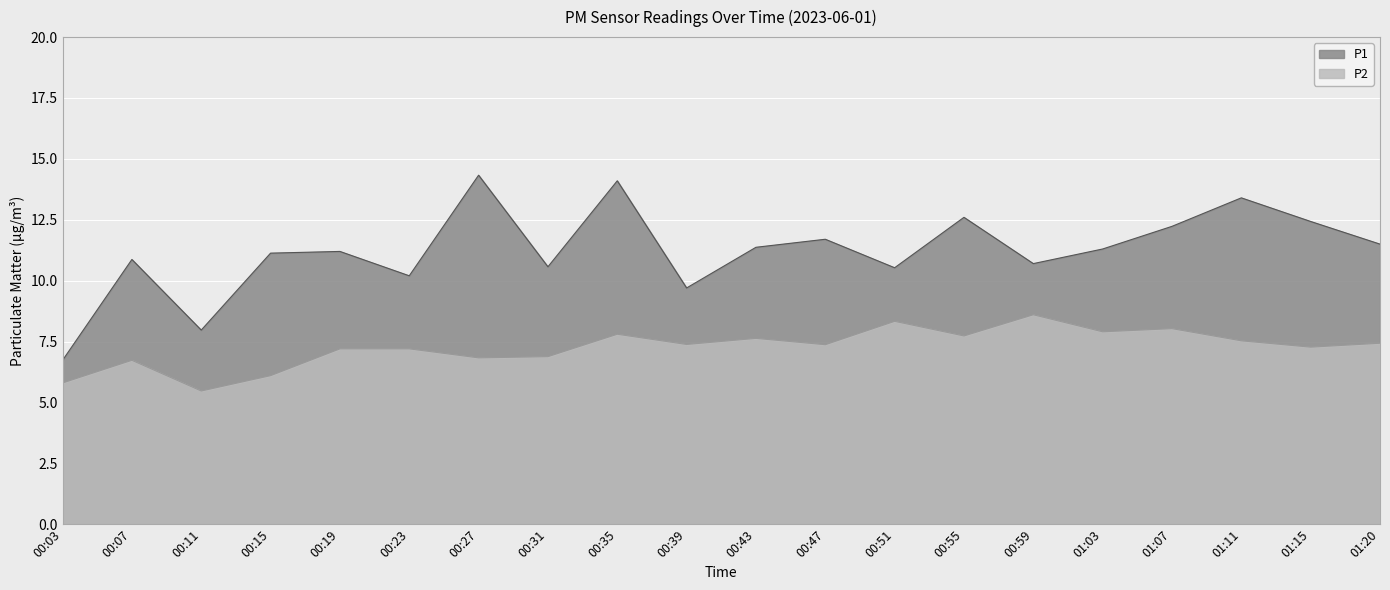

What are all the series names shown in the legend?

P1, P2